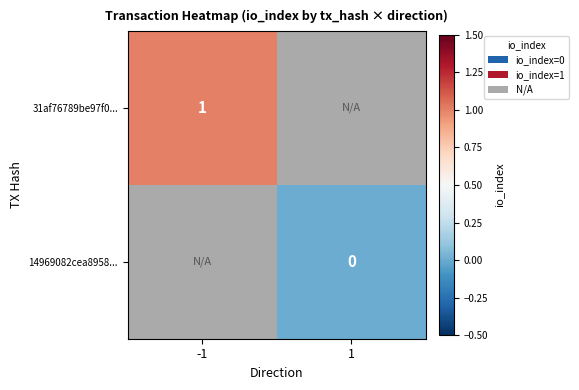

Is it true that 31af76789be97f0... equals 0 at -1?

False